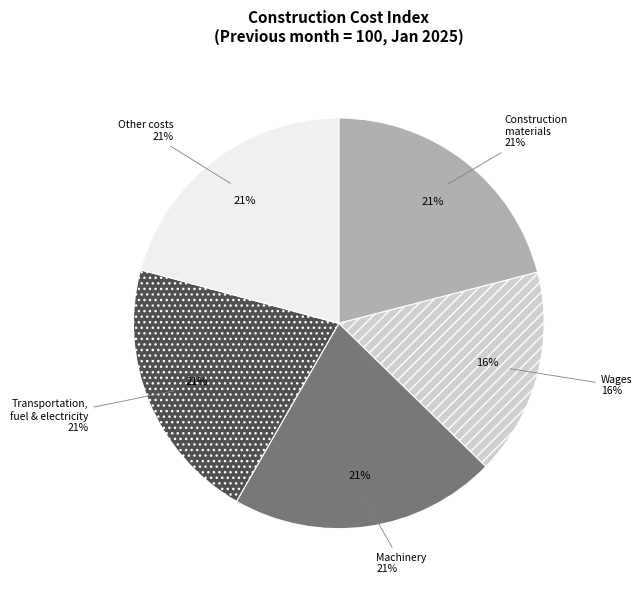

Rank the categories by value from lowest to highest.

Wages, Other costs, Transportation, fuel and electricity, Construction materials, Machinery